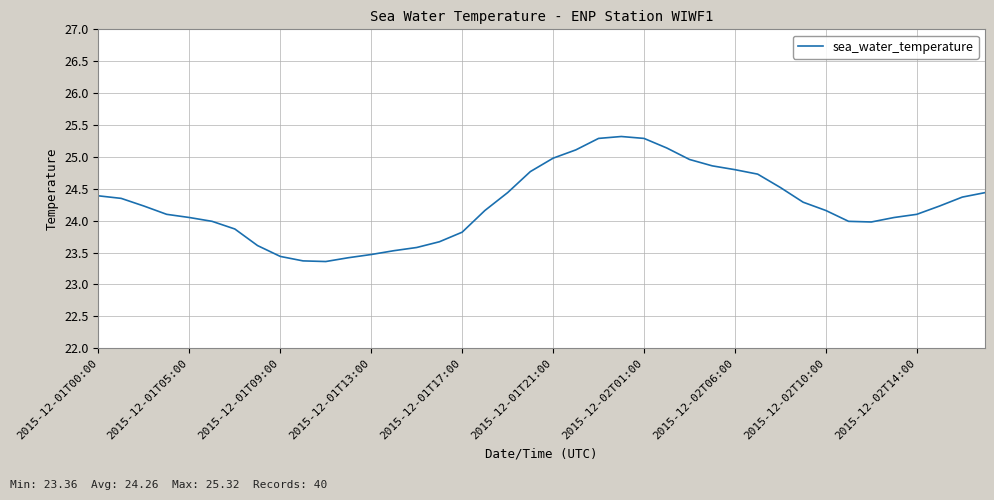

What is the minimum value shown in the chart?

23.4